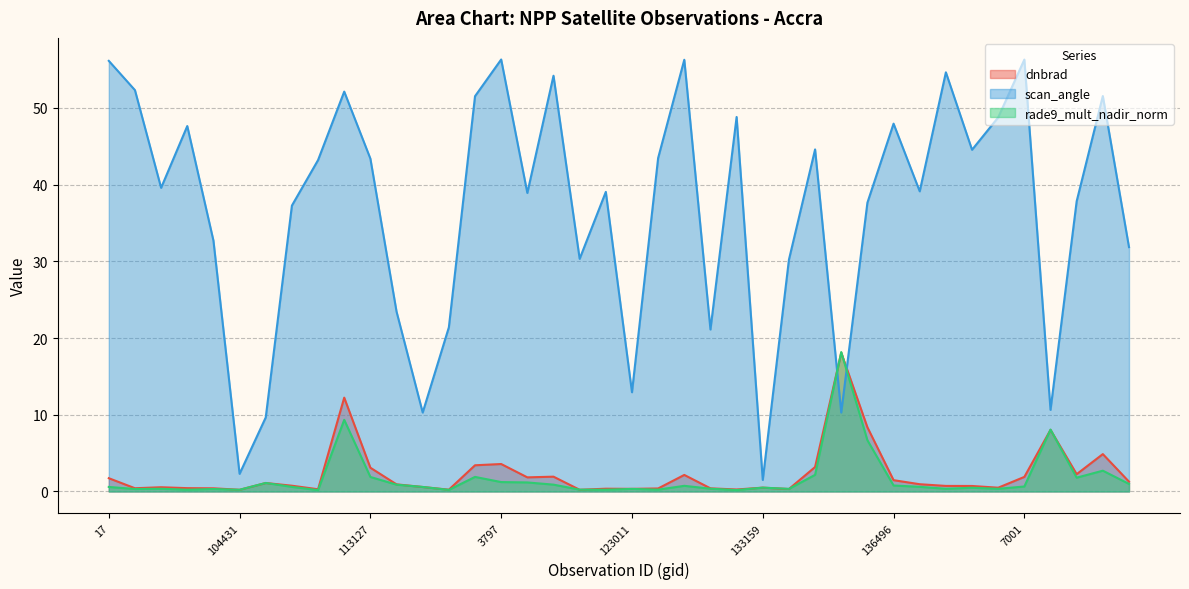

At how many categories does at least one series exceed 16?

34